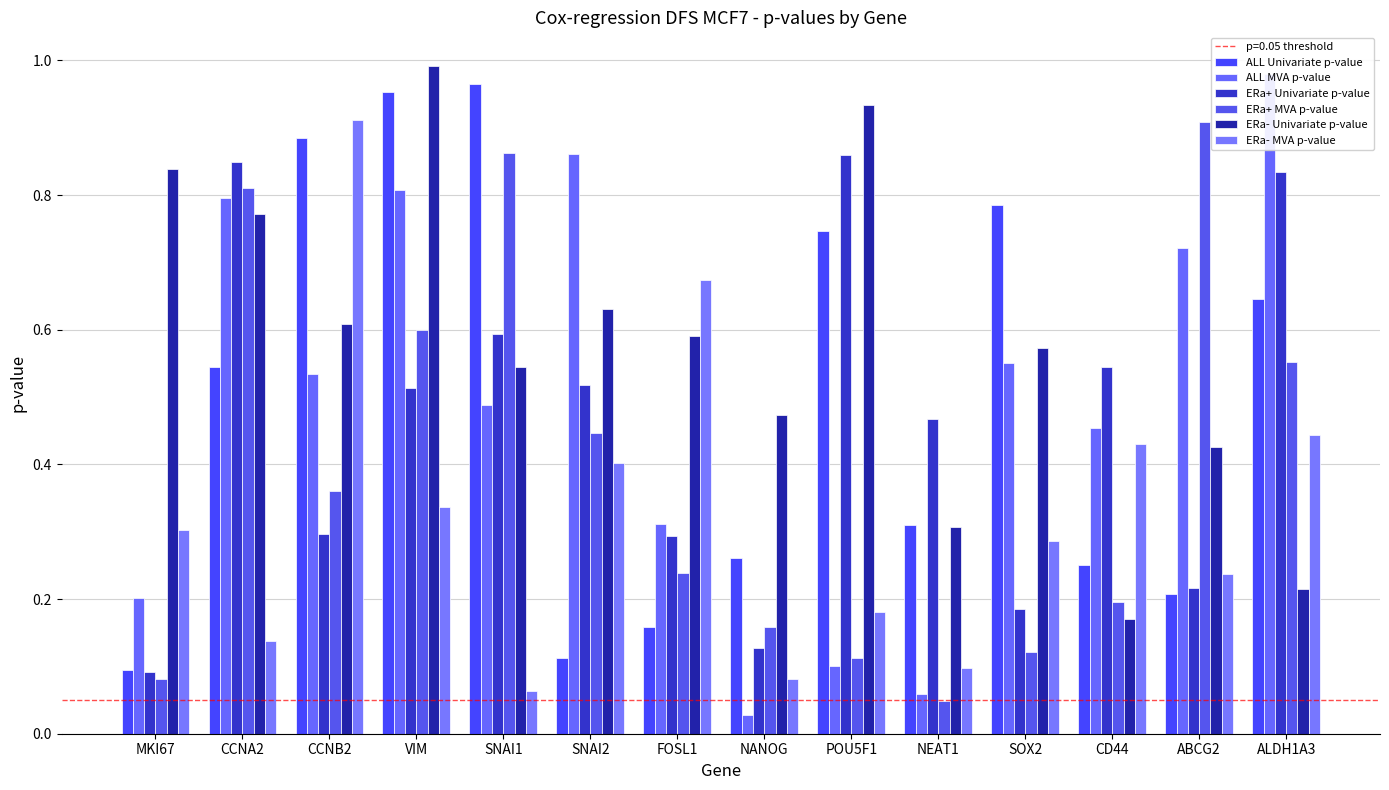

Which label corresponds to the largest value in the chart?

VIM